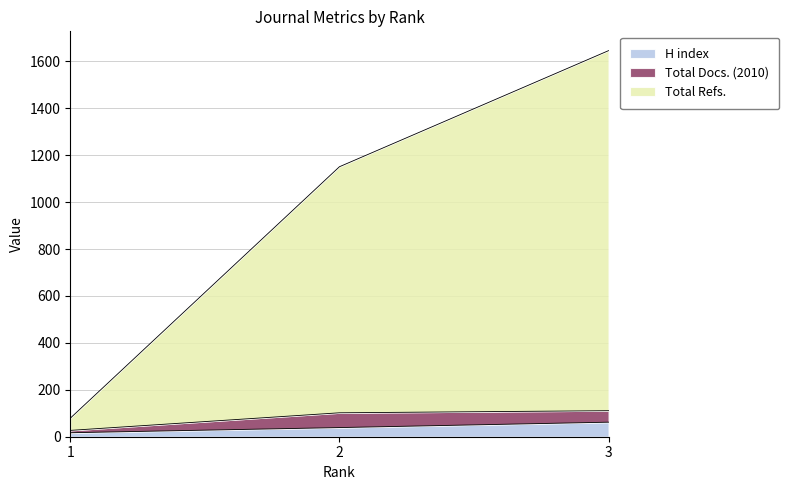

True or false: H index has a value of 31 at 3.

False